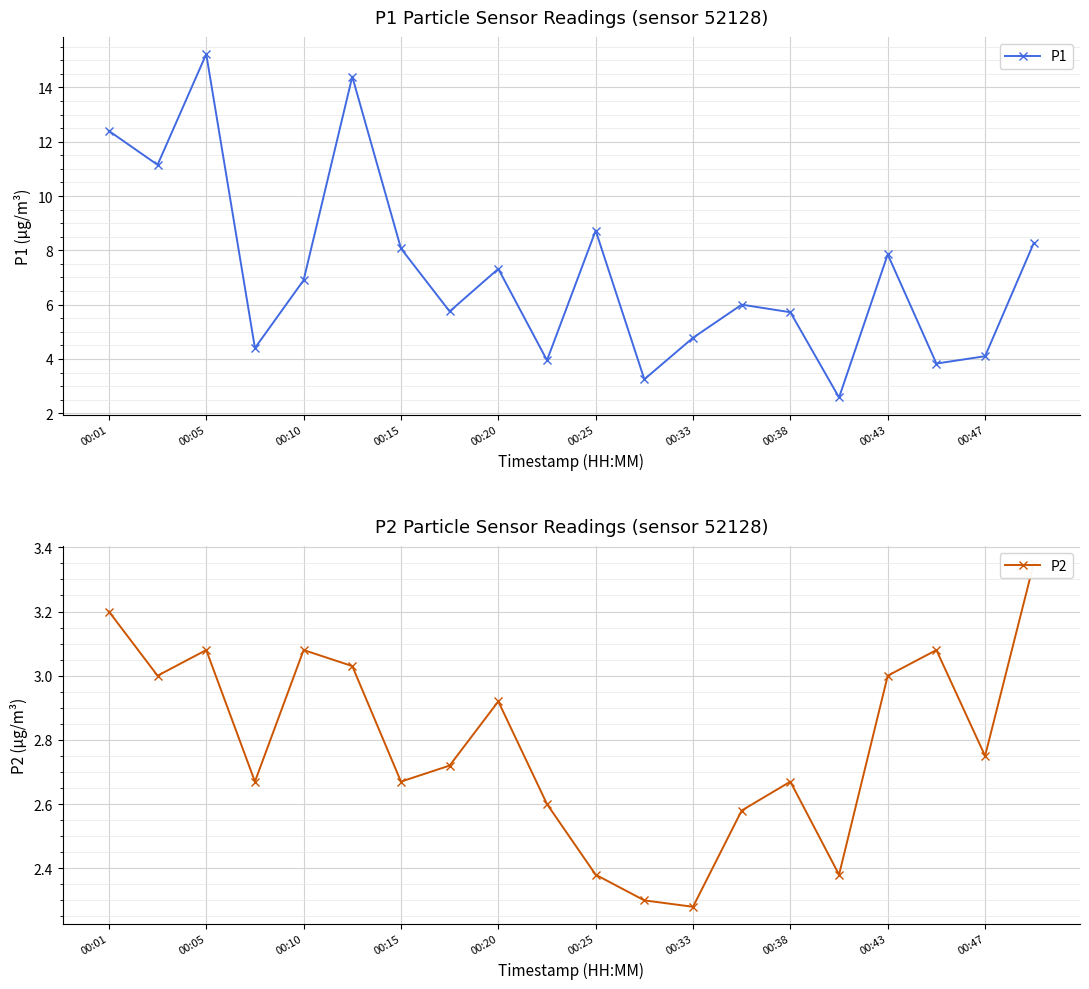

Which series has the widest spread of values?

P1